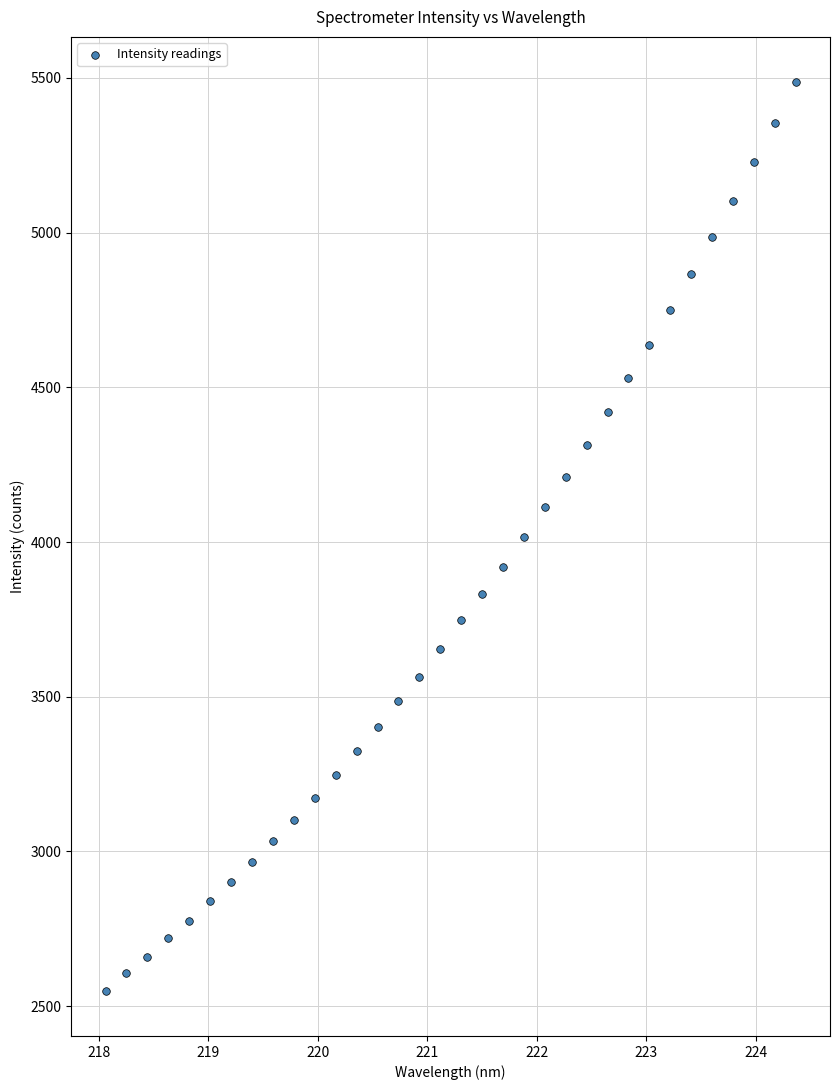

What is the range of Y values (max minus min)?

2935.5